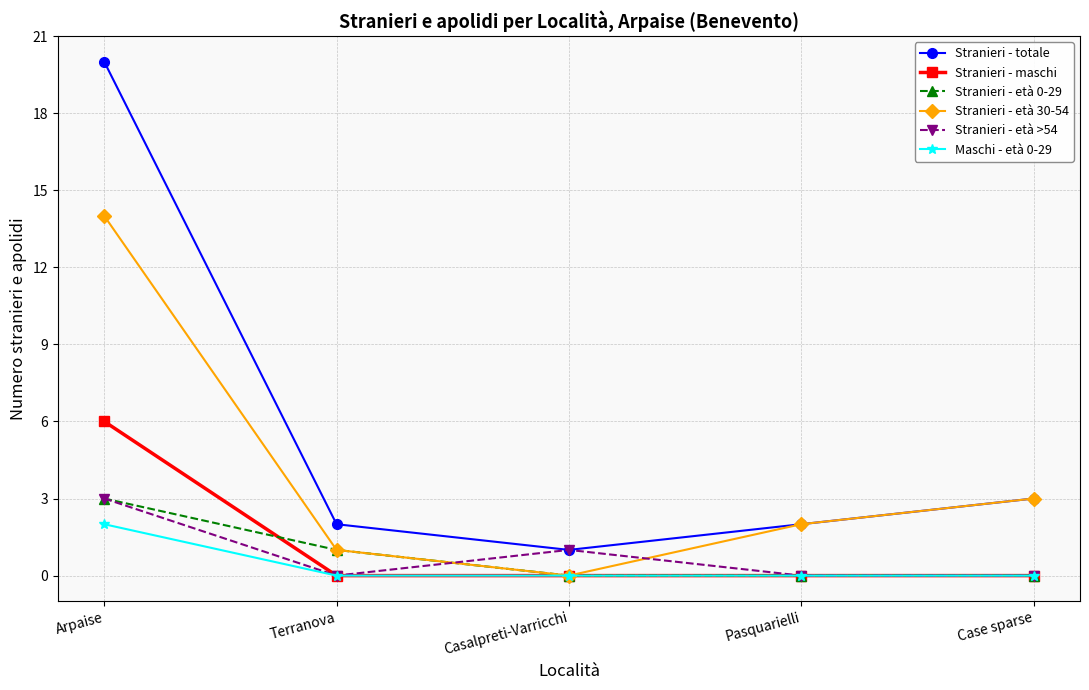

Which category has the lowest value in the Stranieri - totale series?

Casalpreti-Varricchi